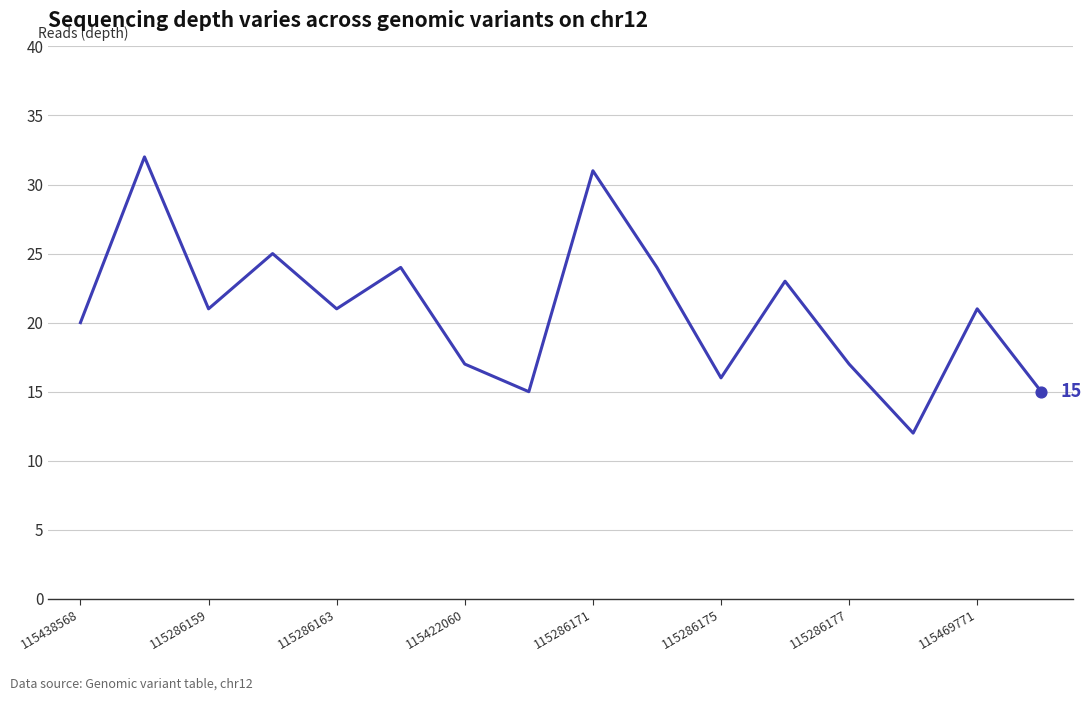

What is the difference between the maximum and minimum values?

20